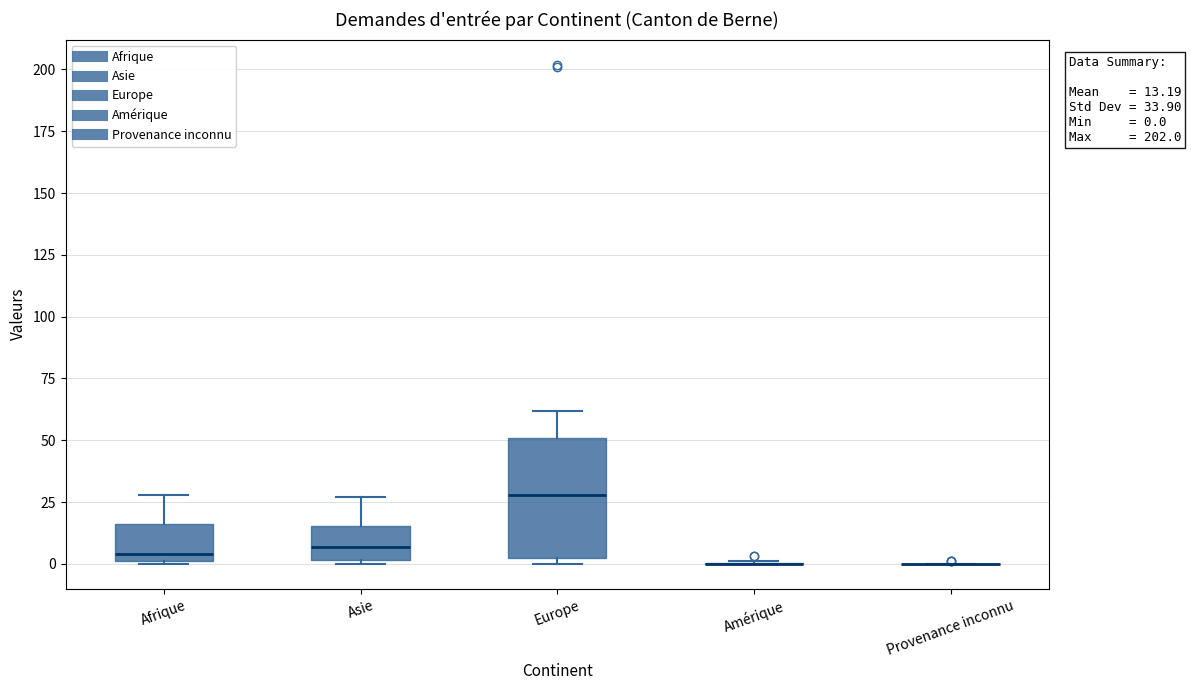

Comparing the boxes themselves (not the whiskers), which one is the tallest?

Europe